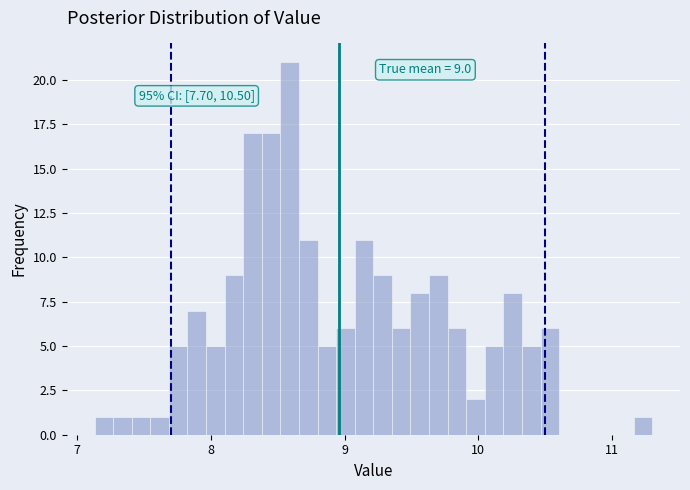

Around what value on the x-axis is the tallest bar? Give the approximate position of its centre, as read against the axis.

8.6